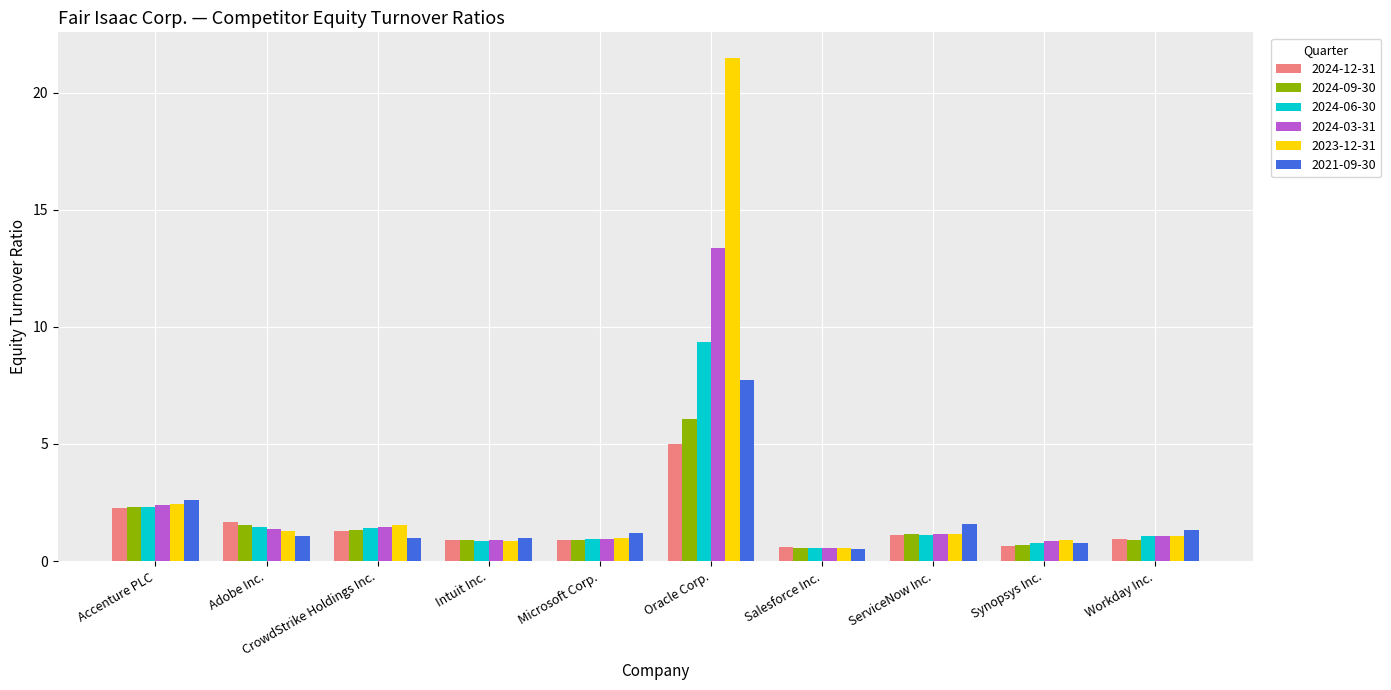

What is the total value across all series at Adobe Inc.?

8.4